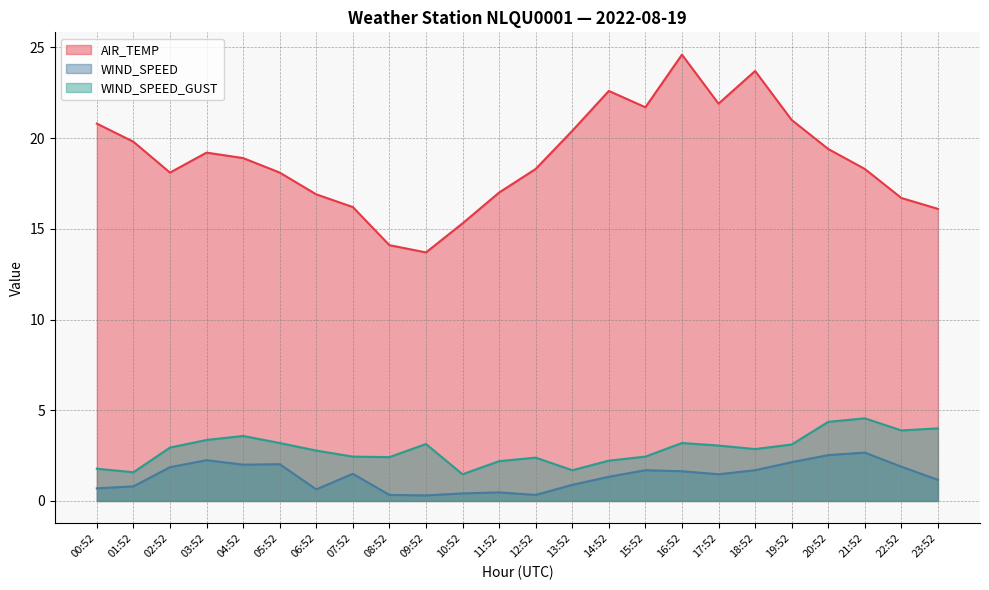

What are all the series names shown in the legend?

AIR_TEMP, WIND_SPEED, WIND_SPEED_GUST